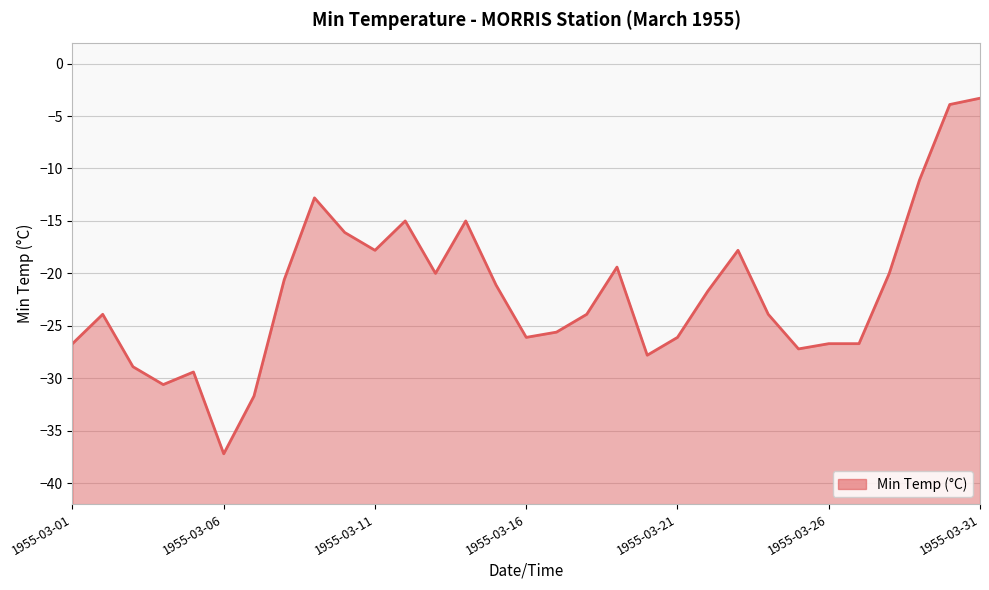

How many points are lower than both their immediate neighbors (excluding endpoints)?

7